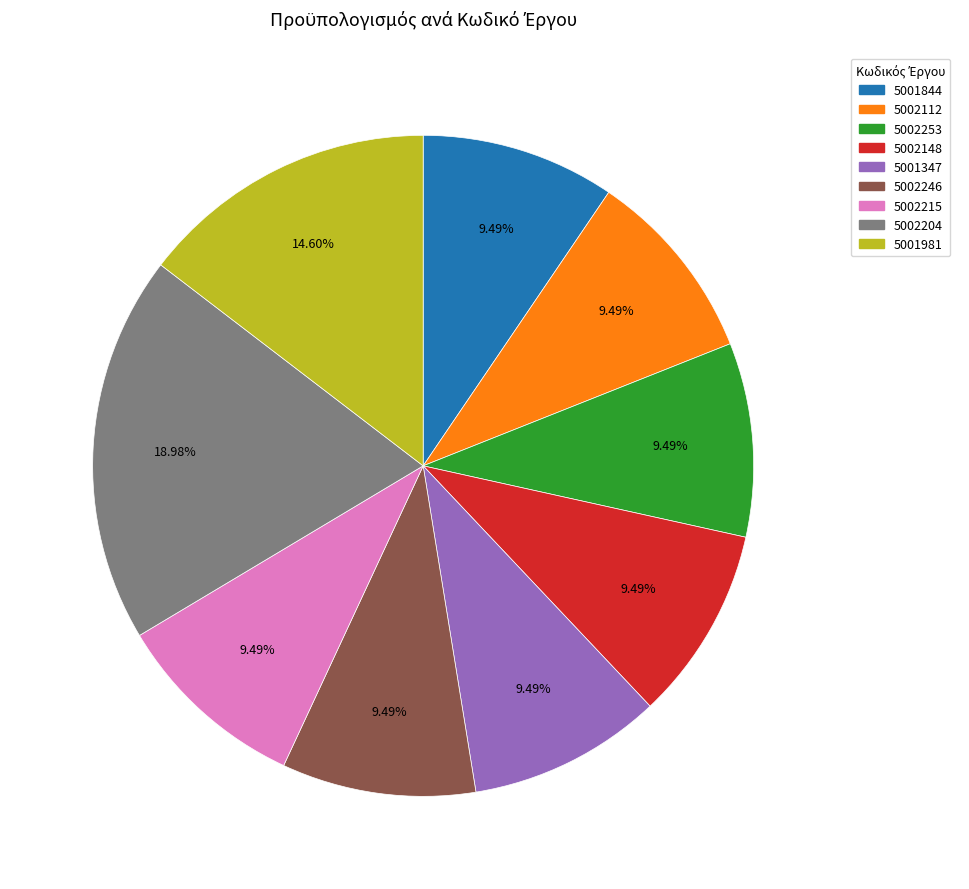

Which slice is the largest?

5002204